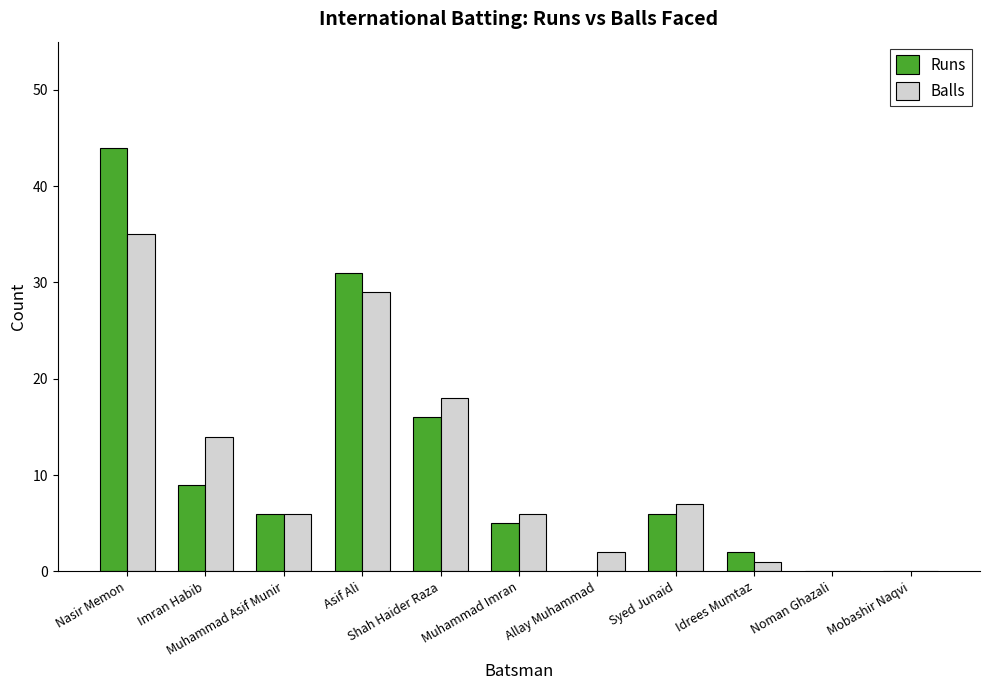

Is the value of Balls at Mobashir Naqvi greater than the value of Runs at Muhammad Imran?

No